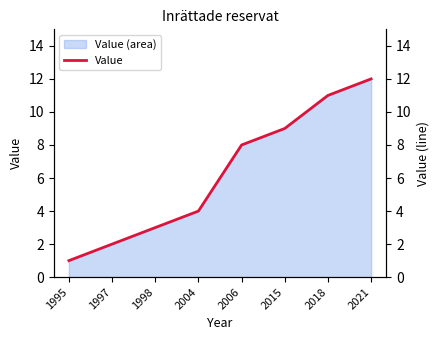

What is the sum of all values?

50